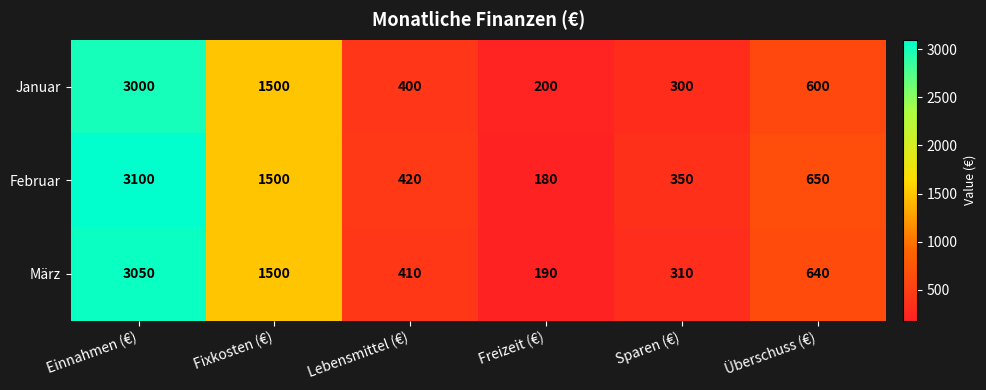

How many values in the Januar series are below 600?

3